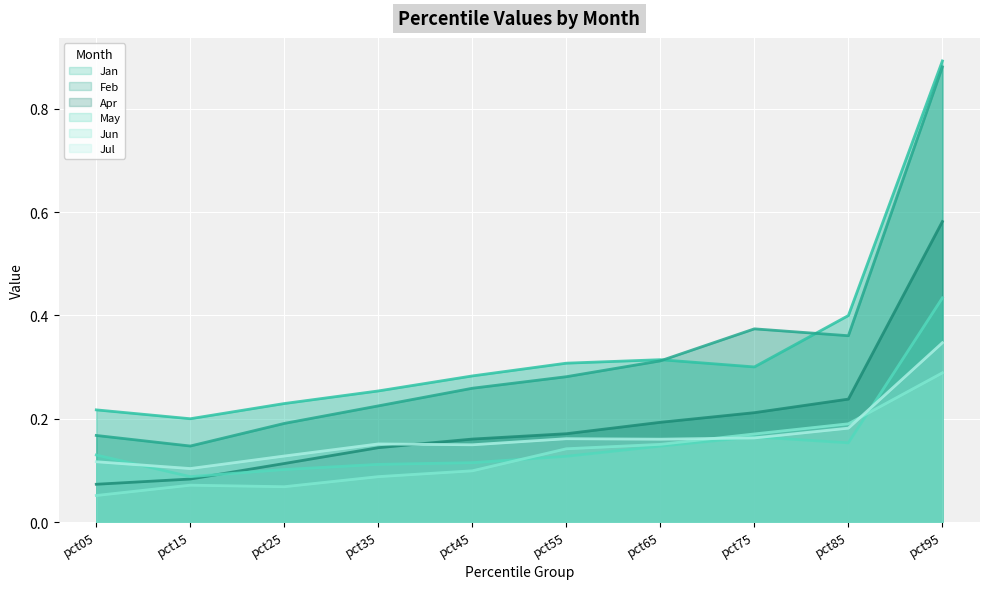

What is the maximum value for Apr?

0.6